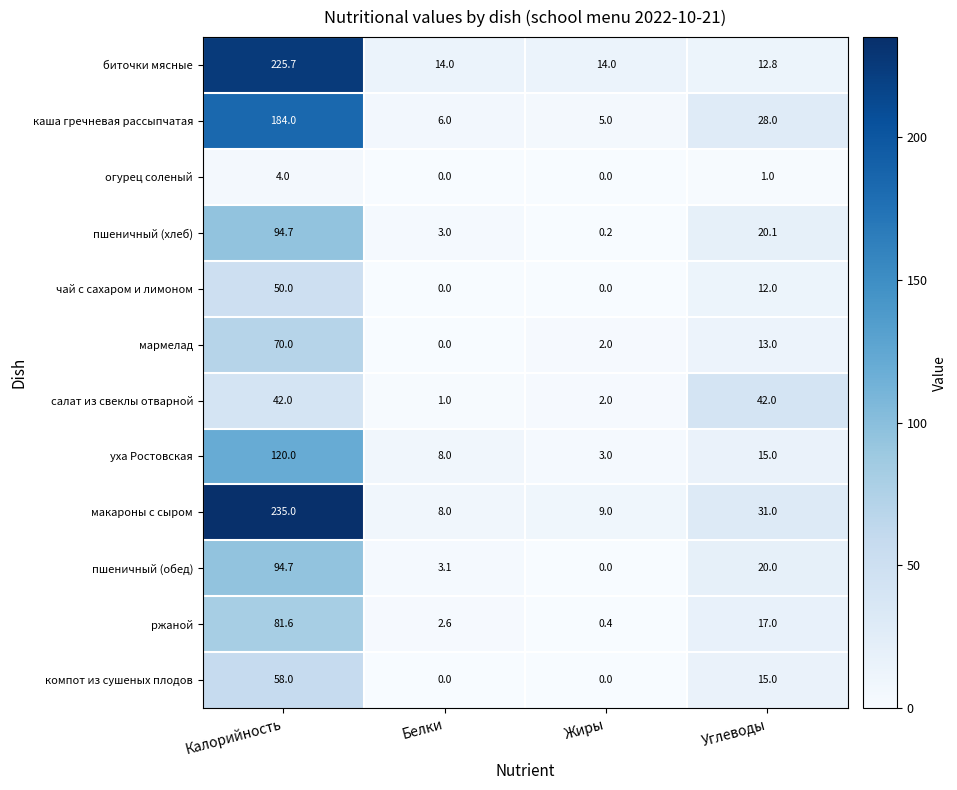

What is the difference between the каша гречневая рассыпчатая values at Углеводы and Белки?

22.0